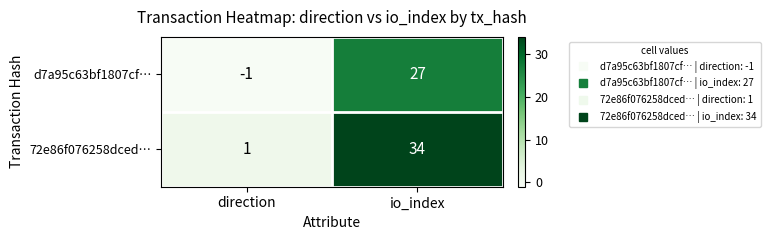

Which label corresponds to the smallest value in the chart?

direction